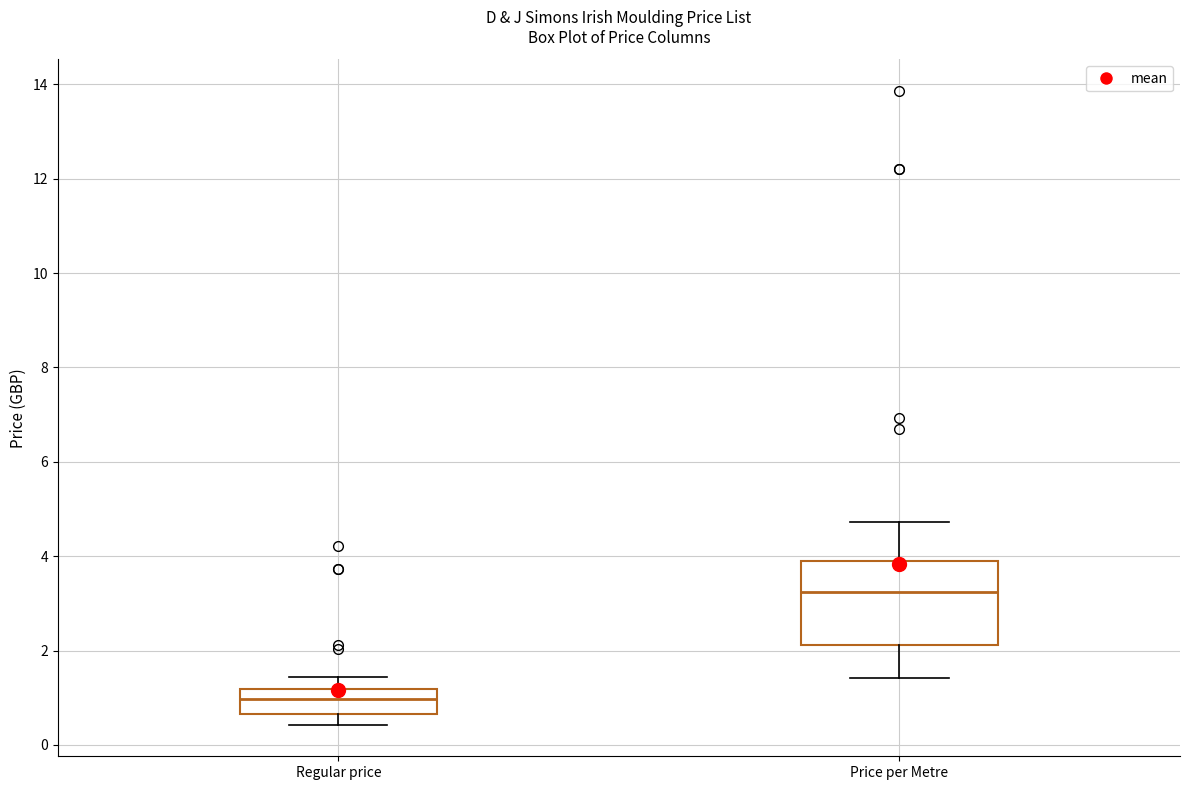

Where is the lower edge of the box for Regular price on the y-axis? The values are not printed on the chart, so give them approximately, as read against the axis.

0.6